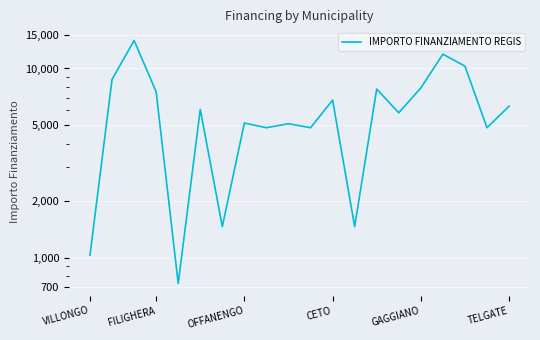

What is the maximum value shown in the chart?

14063